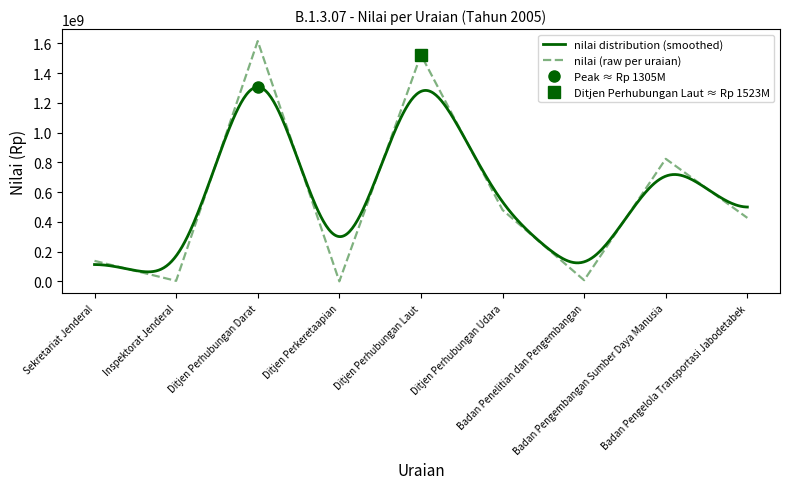

Does the chart have visible grid lines?

No